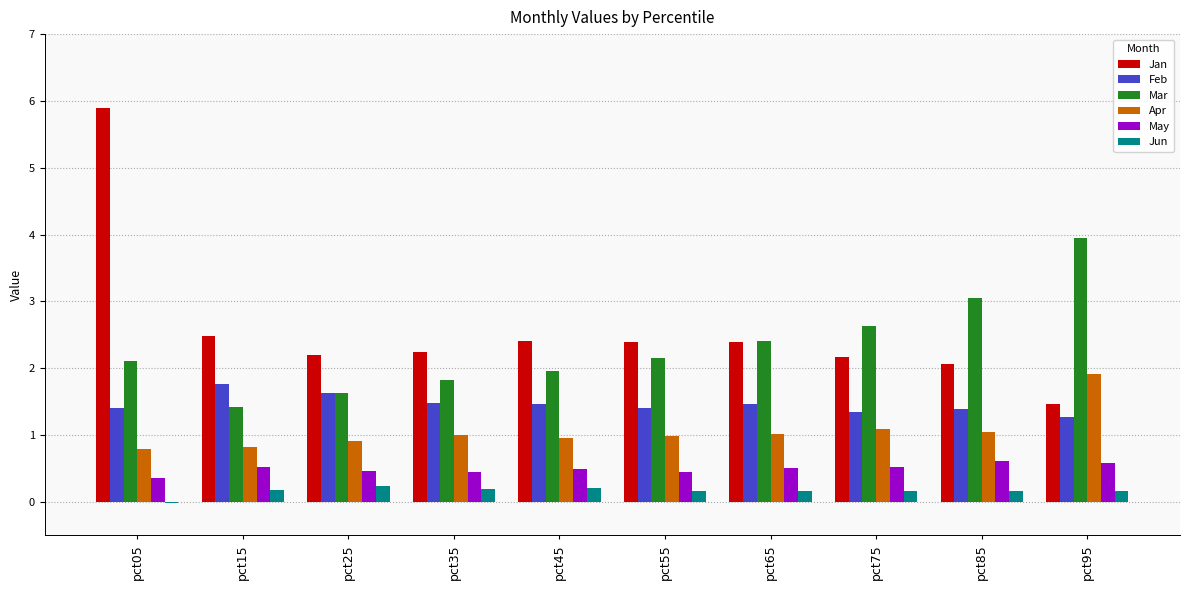

The Feb series shows 1.5 at pct65. True or false?

True